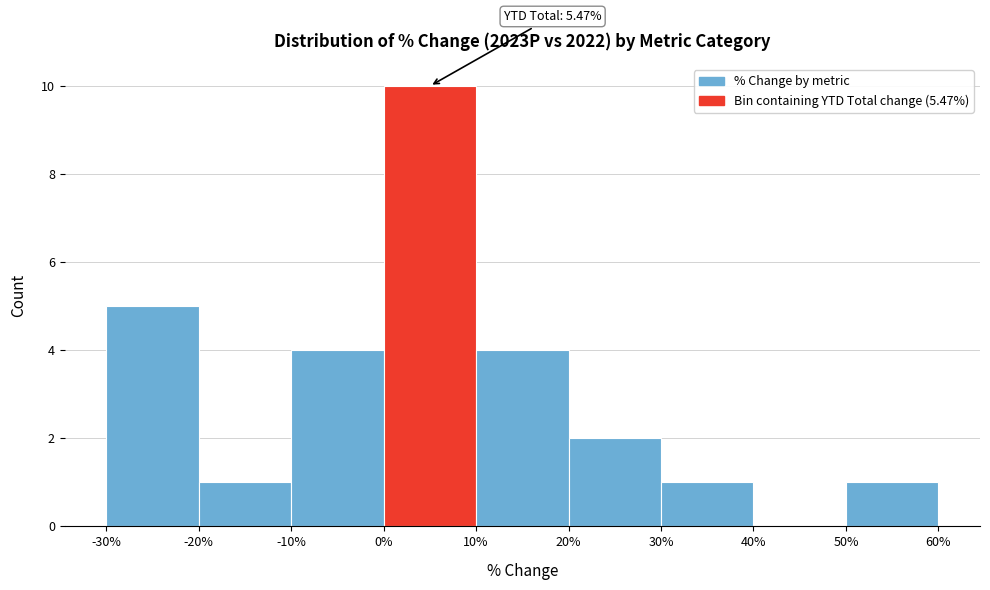

Which range on the x-axis has the tallest bar?

0% to 10%